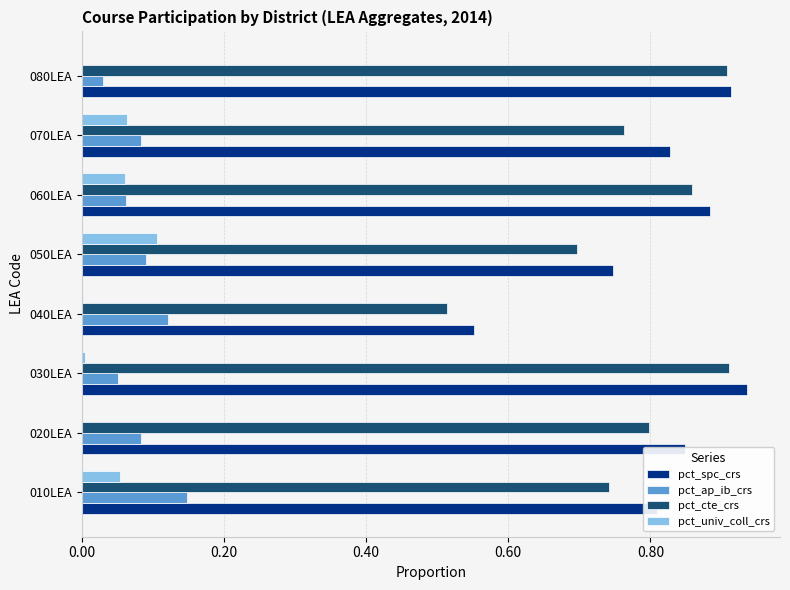

What is the sum of the pct_cte_crs values at 010LEA and 060LEA?

1.6